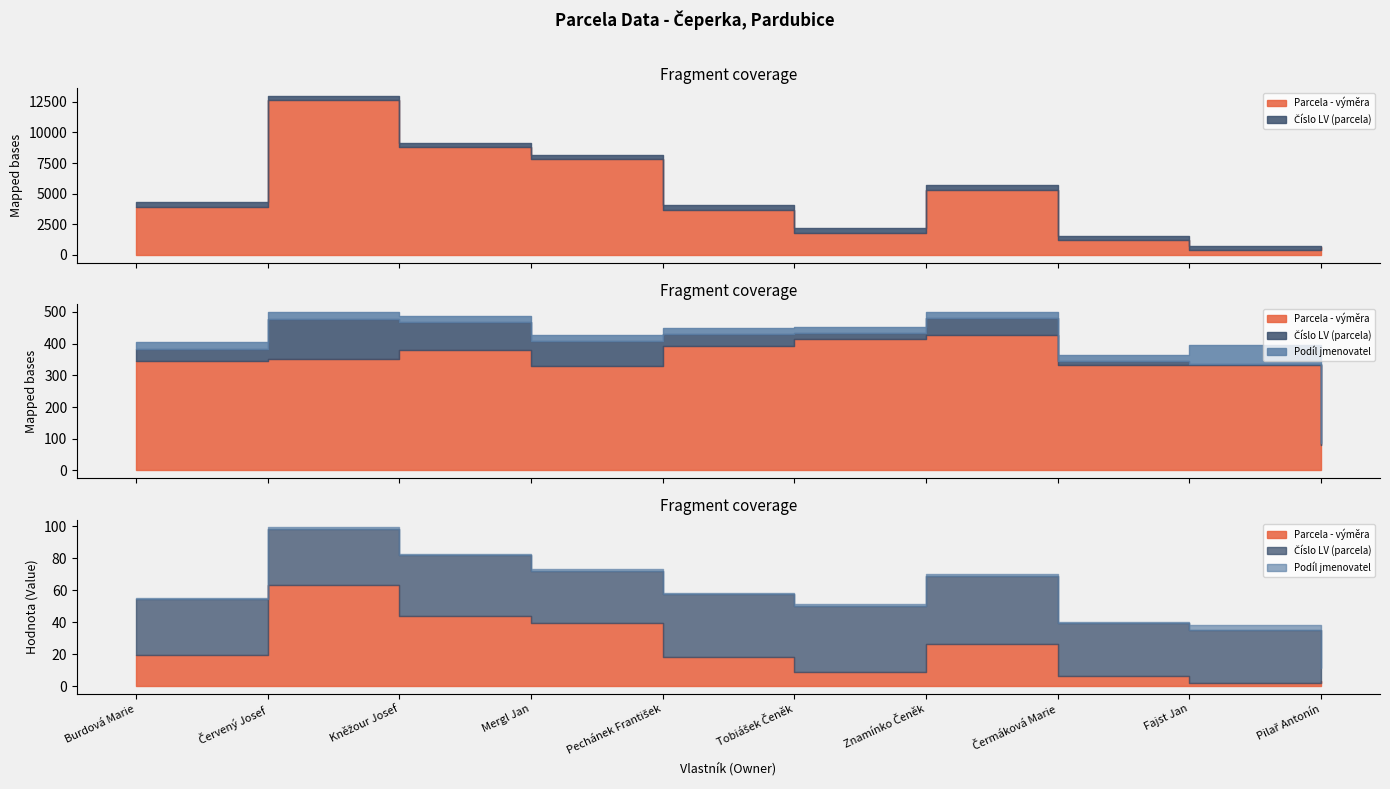

True or false: Parcela - výměra and Číslo LV (parcela) cross at least once.

False